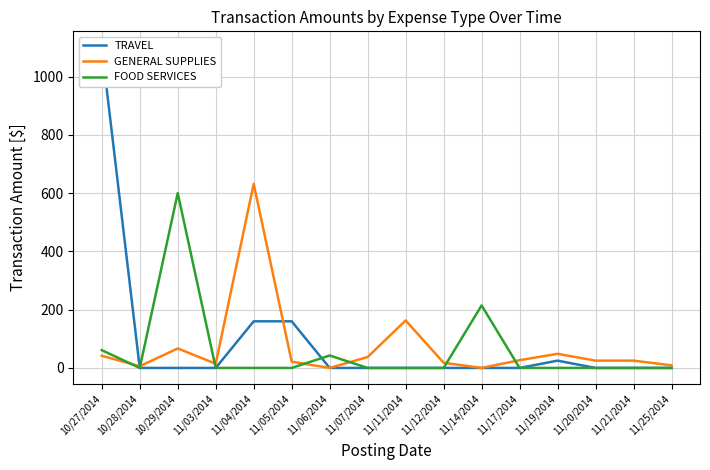

What is the total value across all series at 11/19/2014?

73.4